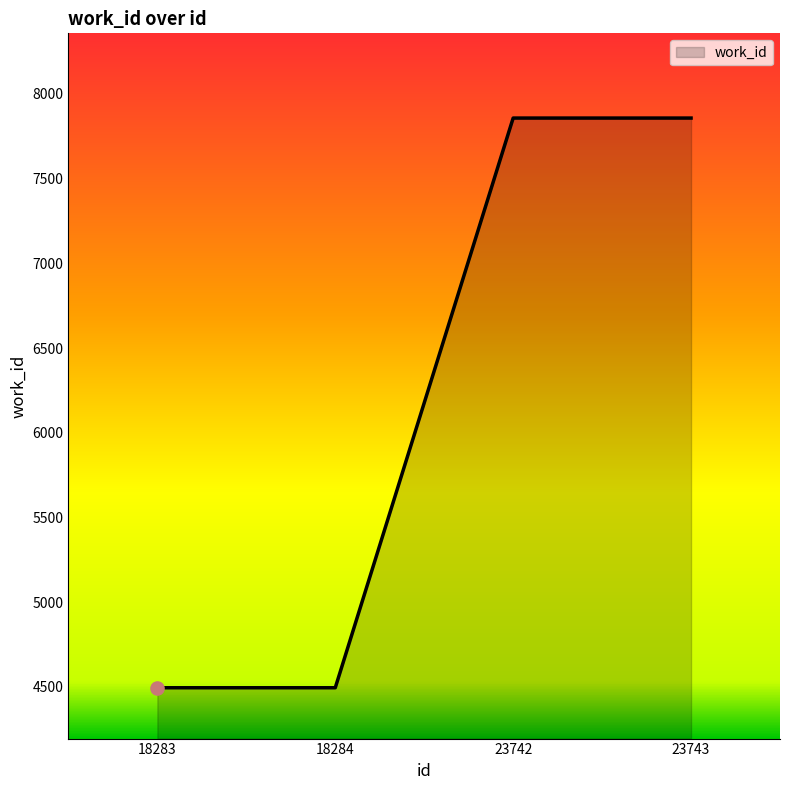

Between 18284 and 23742, which is larger?

23742